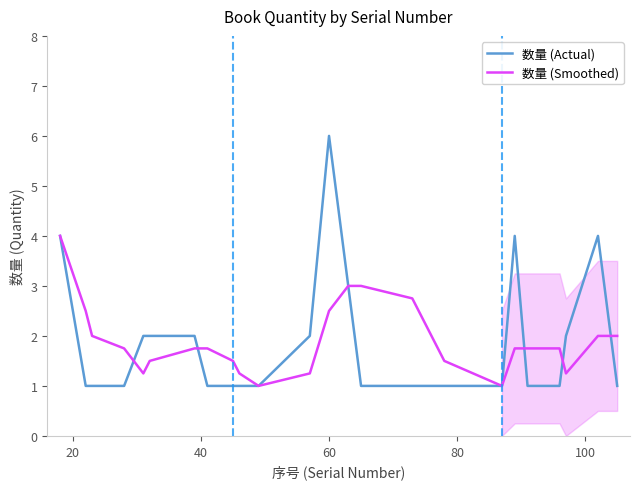

True or false: 数量 (Smoothed) and 数量 (Actual) intersect in this chart.

True